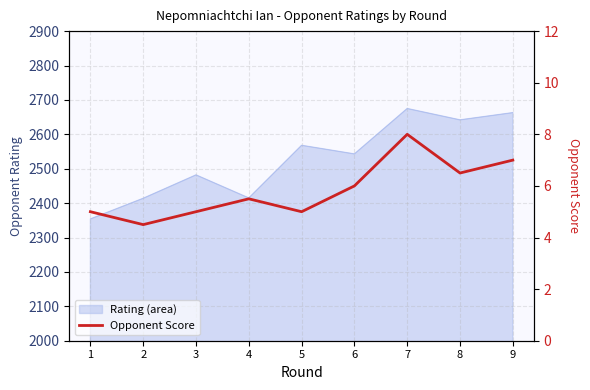

True or false: the data shows 5.5 at 4.

True